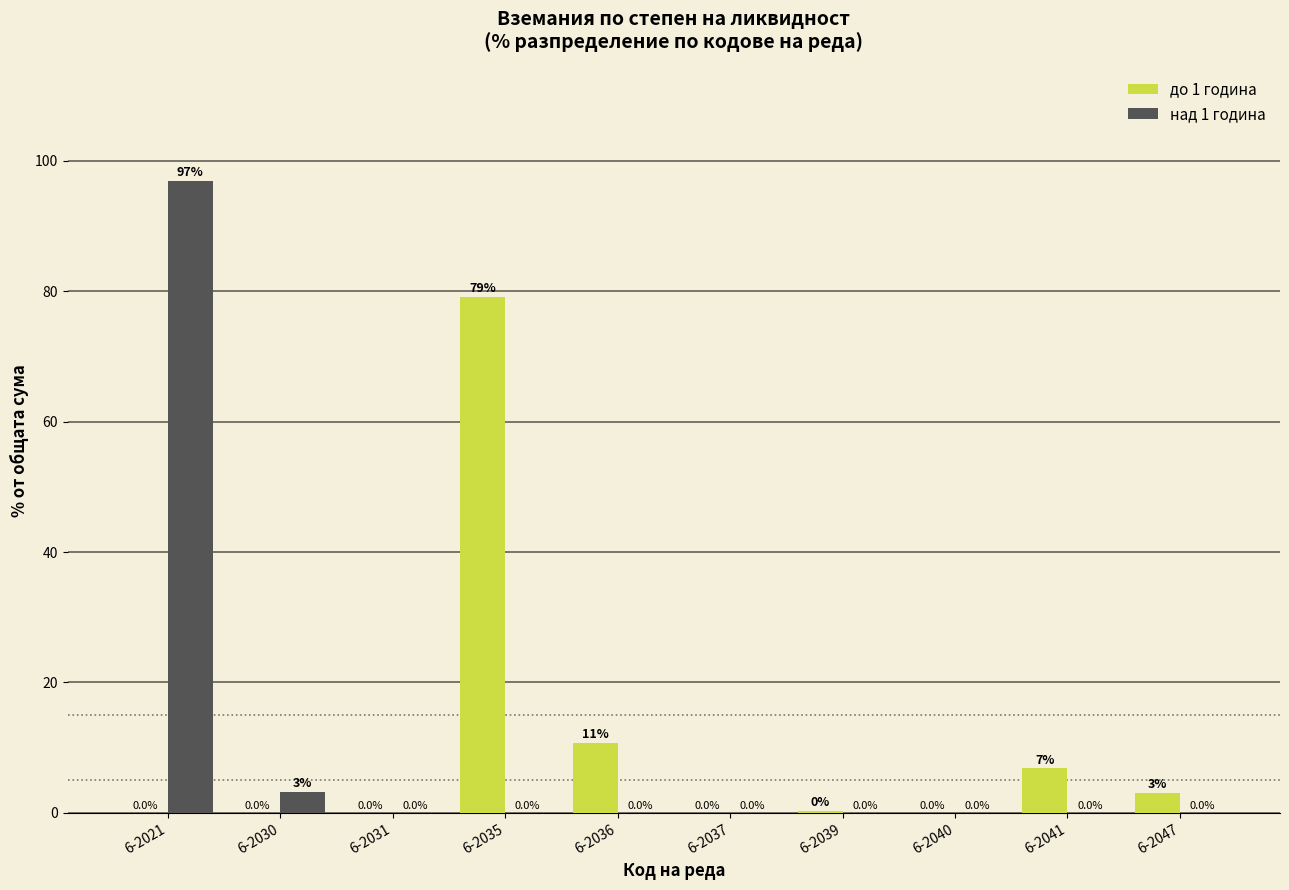

Is the value of до 1 година at 6-2035 greater than the value of над 1 година at 6-2030?

Yes